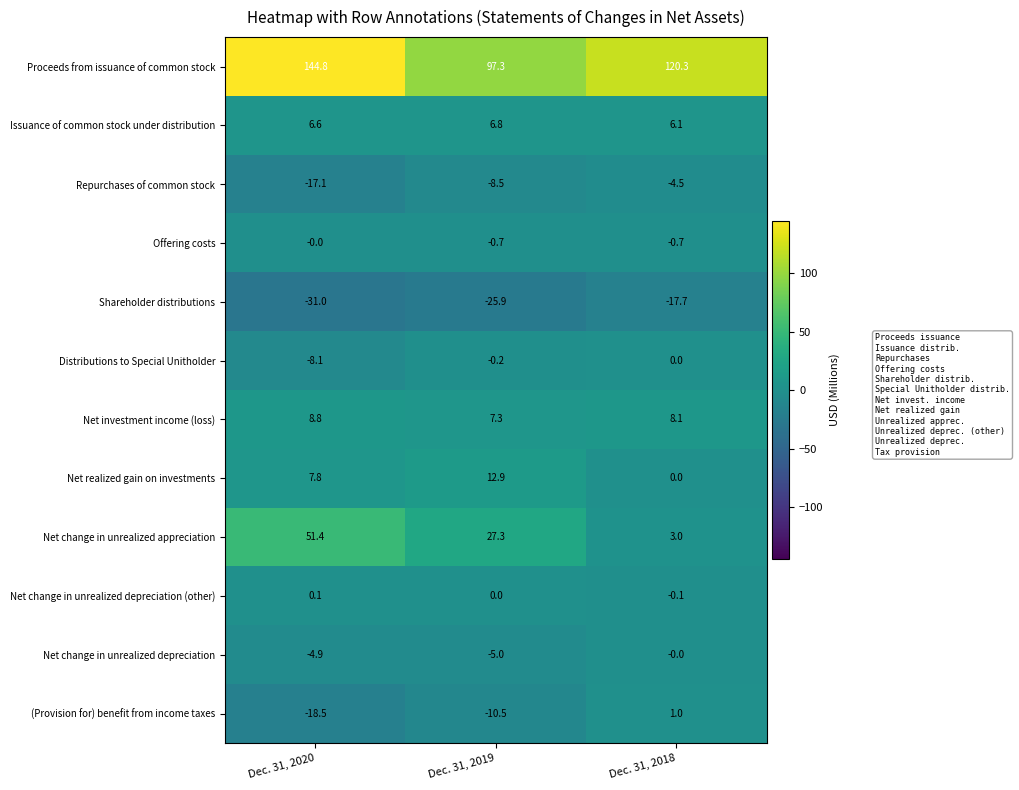

What is the sum of the Proceeds from issuance of common stock values at Dec. 31, 2018 and Dec. 31, 2020?

265.1